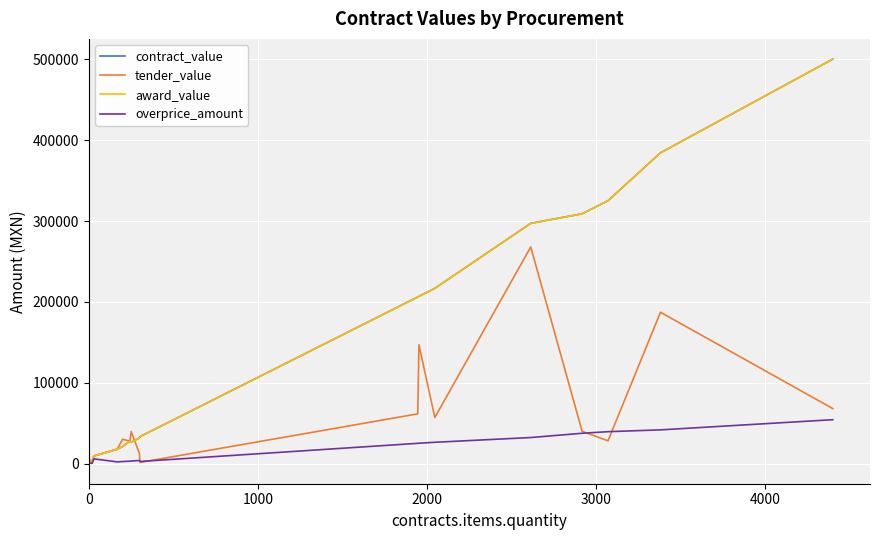

True or false: tender_value has a value of 11673.0 at 17.

False